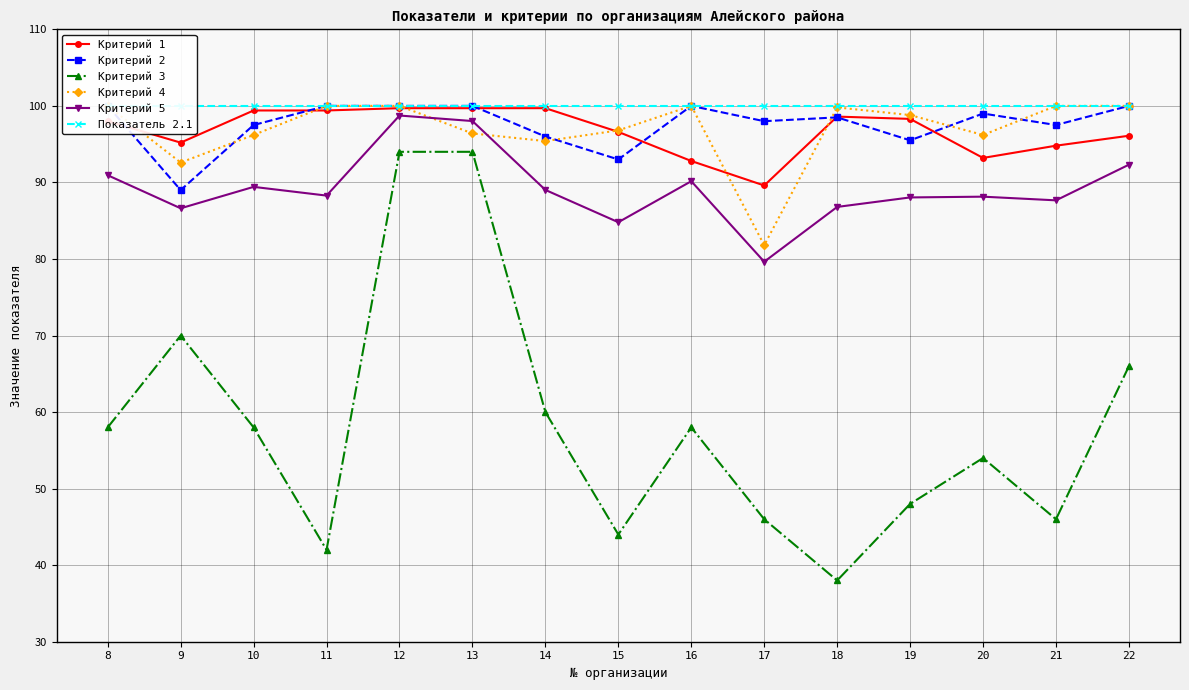

Where is Критерий 4 nearest to the value 90?

9